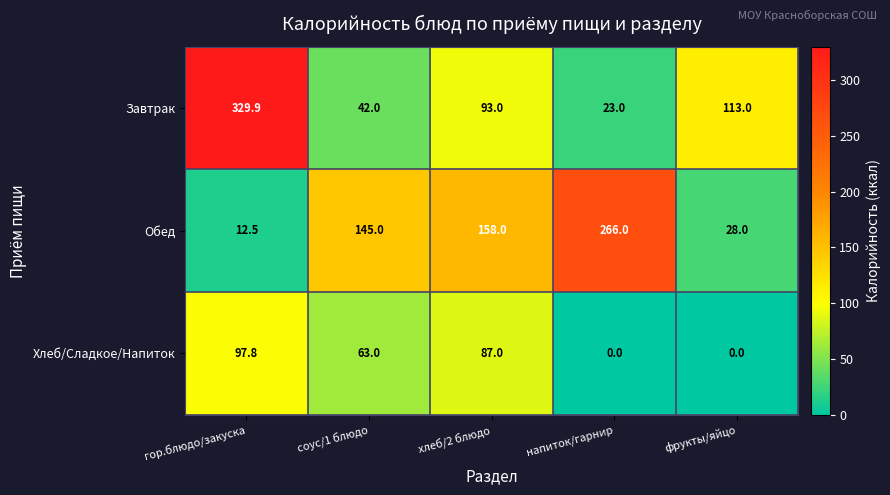

The Обед series shows 41.1 at хлеб/2 блюдо. True or false?

False